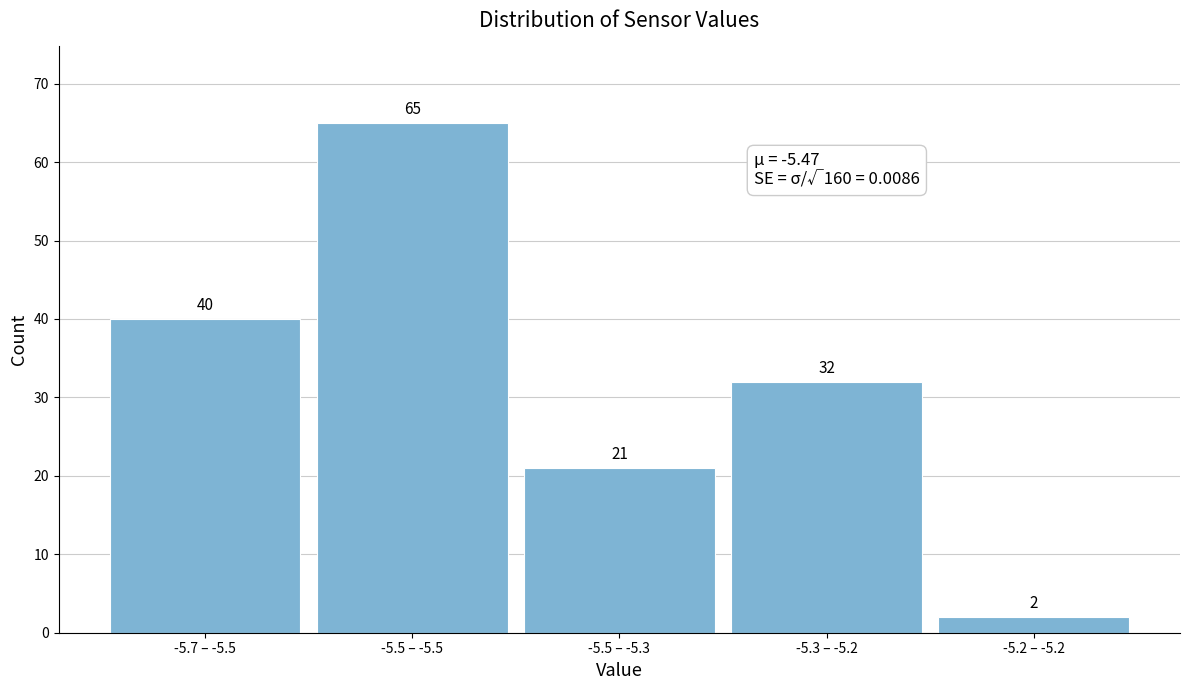

Reading right to left, transcribe all the data shown in this chart.

2	32	21	65	40